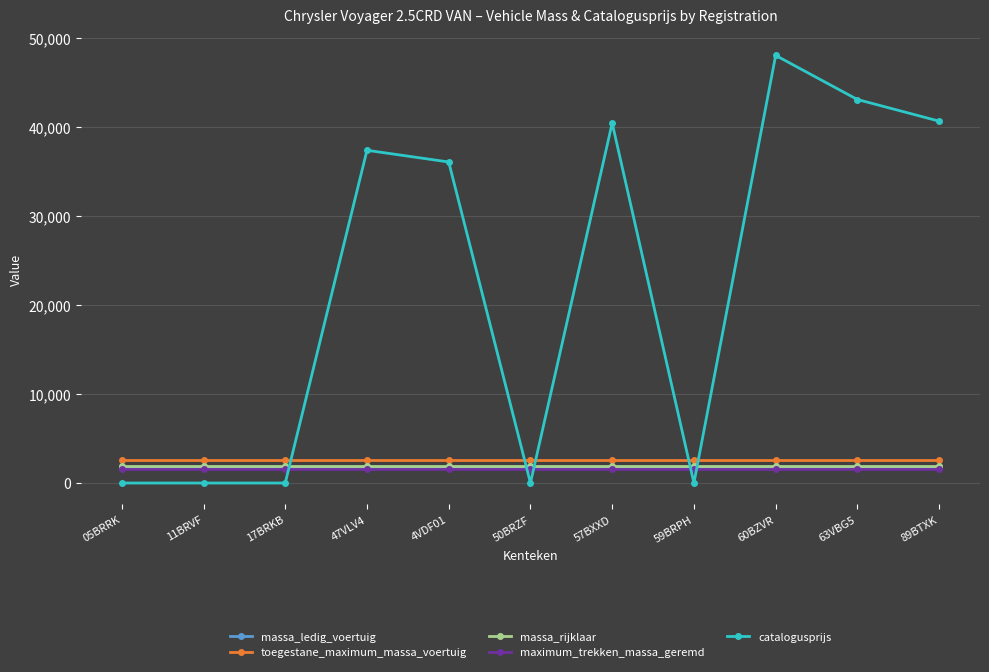

The value of toegestane_maximum_massa_voertuig at 59BRPH is 2555. True or false?

True